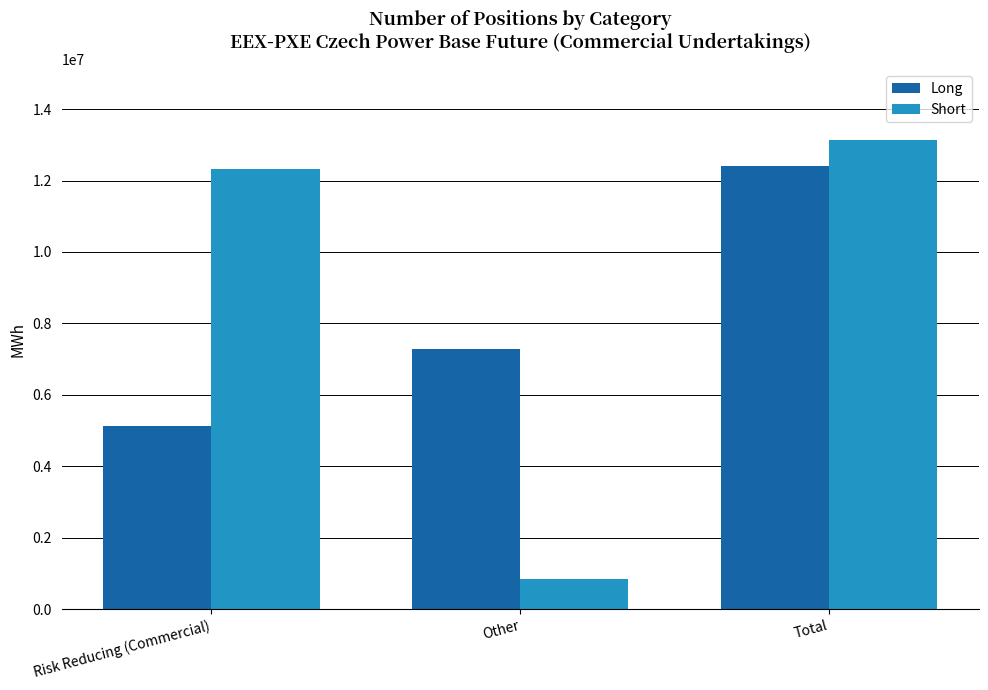

What is the average value of the Short series?

8766323